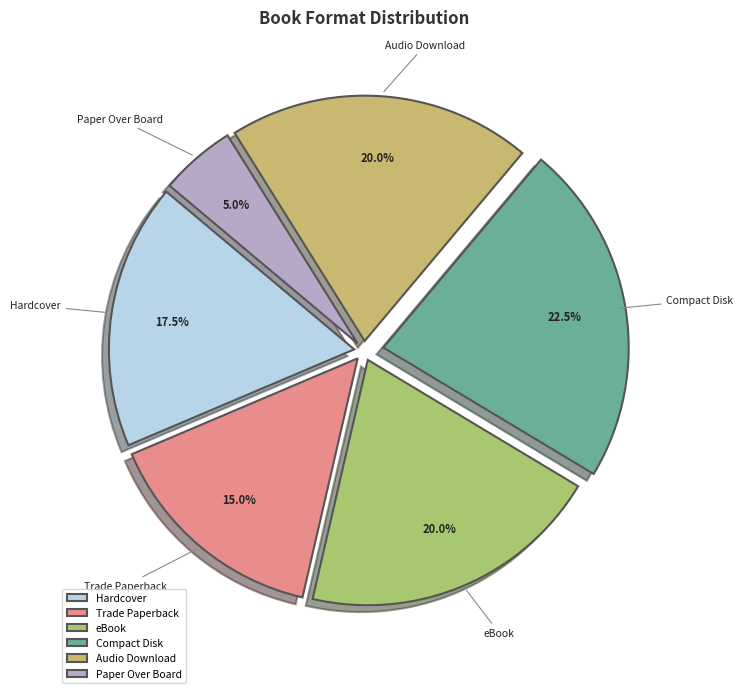

How many segments does this pie chart have?

6